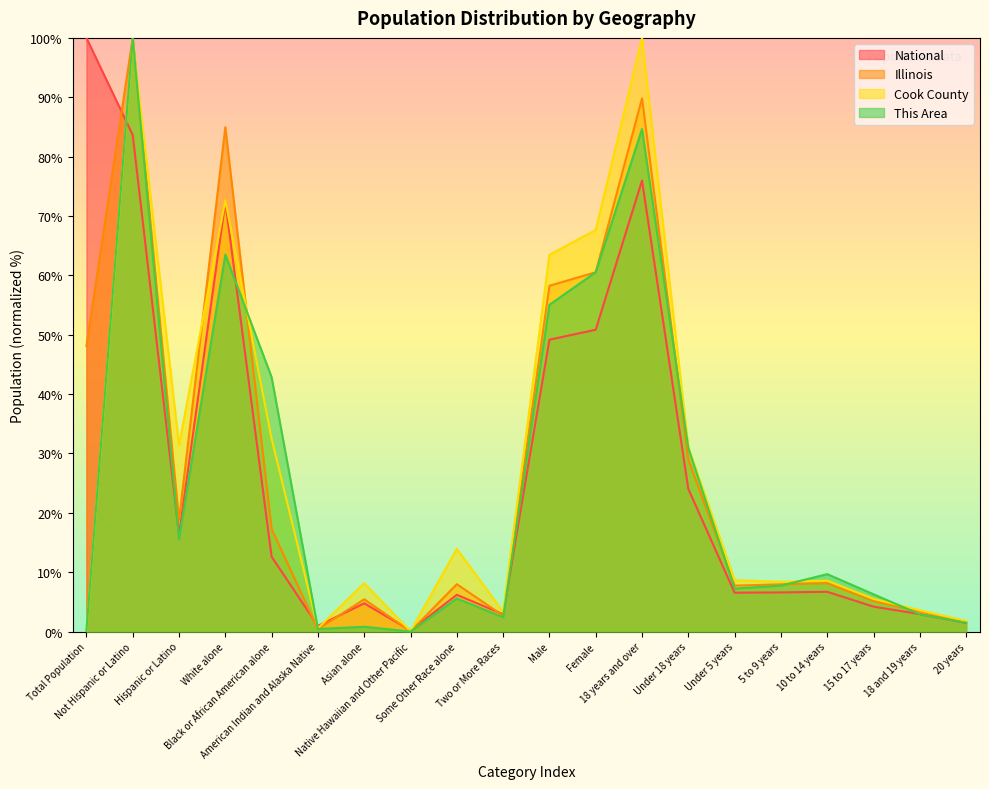

True or false: Cook County and National cross at least once.

True